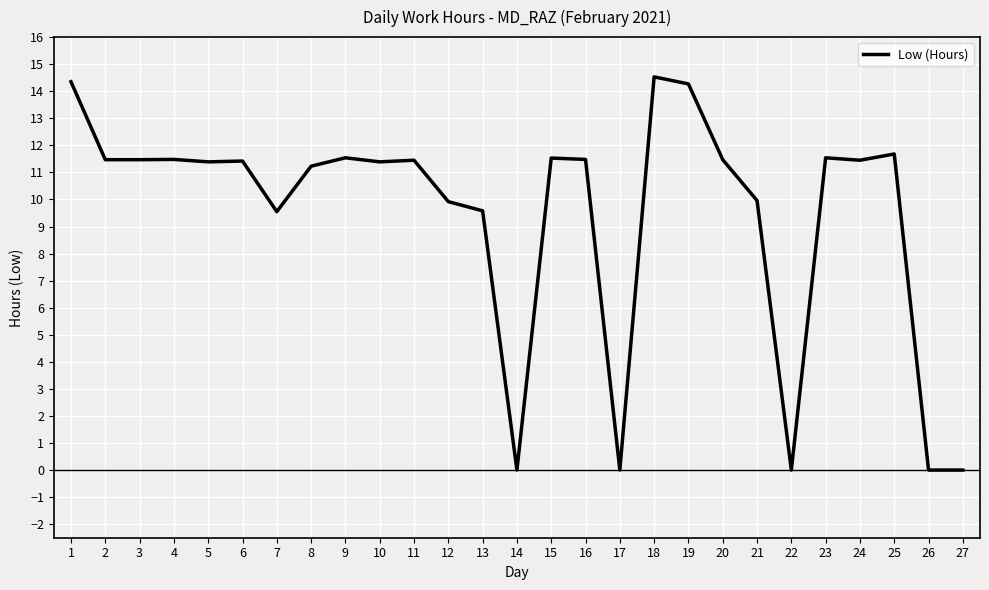

Is this an area chart (filled region under the line)?

No